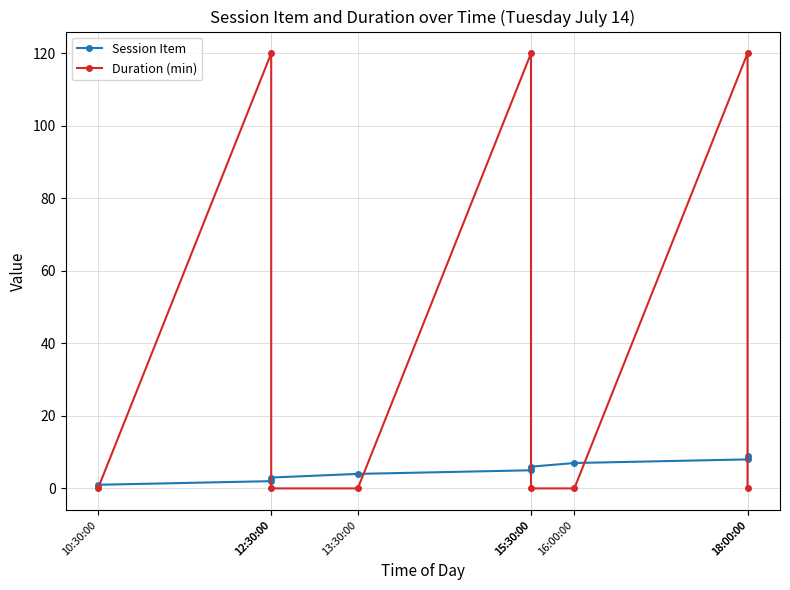

Which series has the largest total across all categories?

Duration (min)